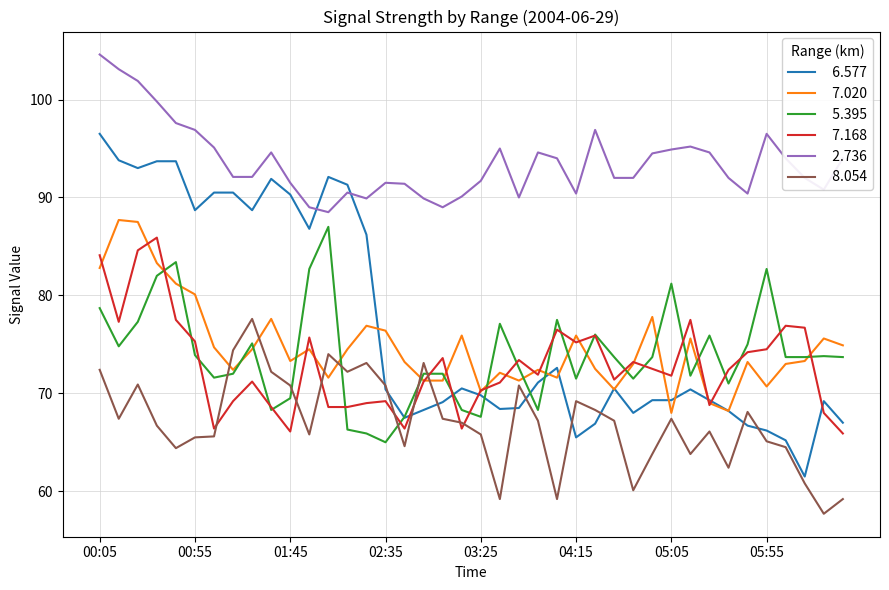

What is the minimum value shown in the chart?

57.7